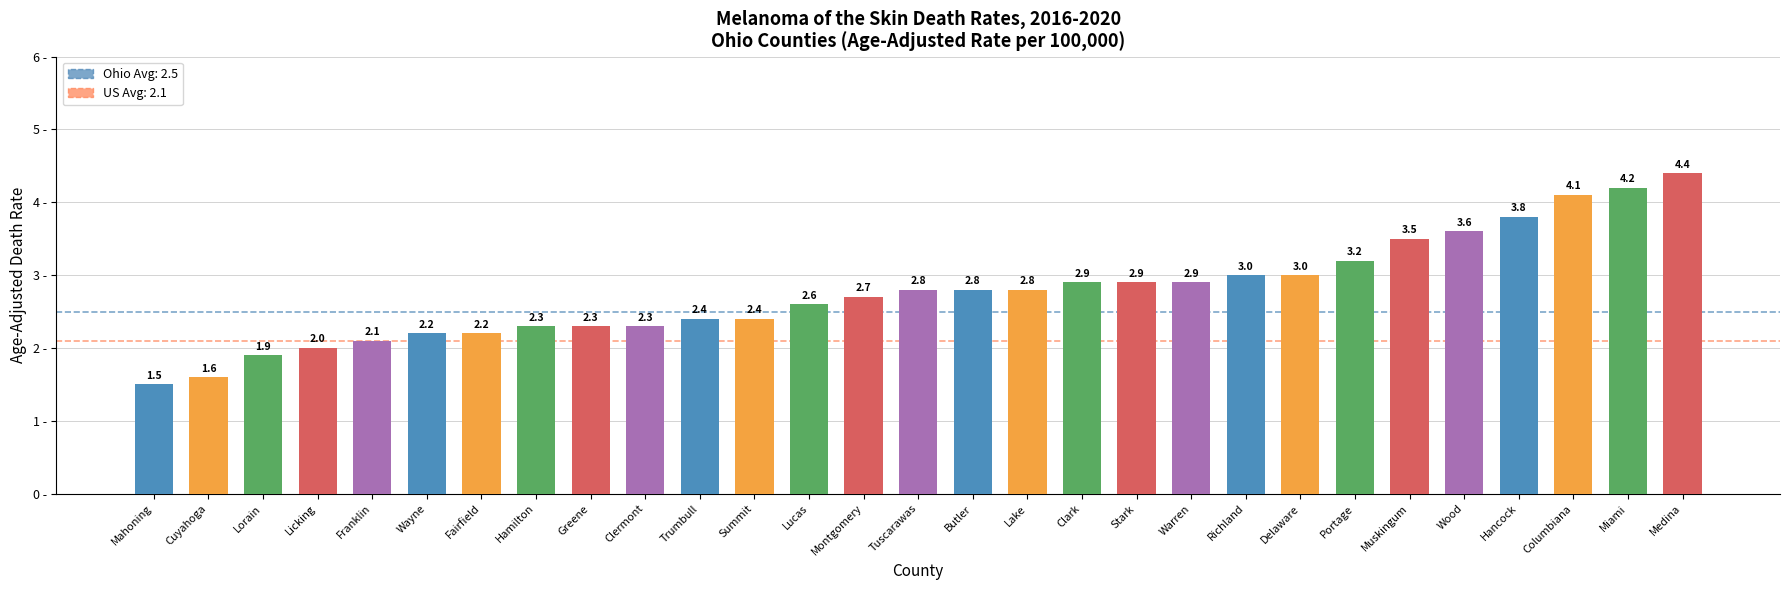

Which label corresponds to the smallest value in the chart?

Mahoning